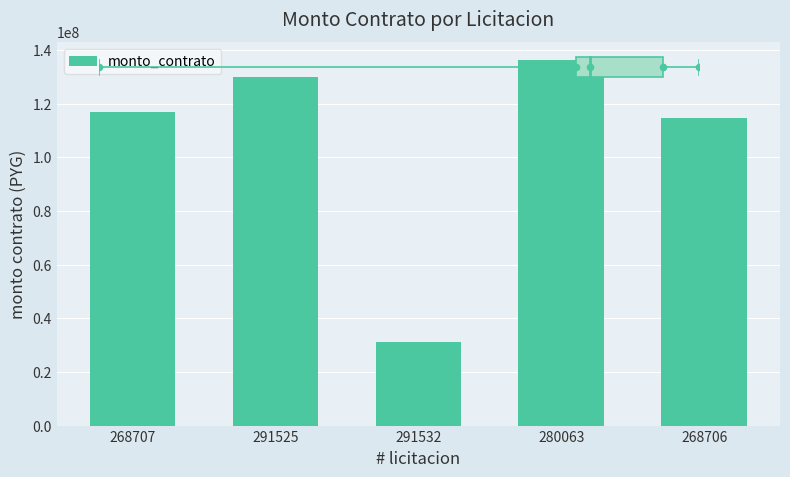

Approximately how many times larger is the value at 280063 compared to 291532?

4.4